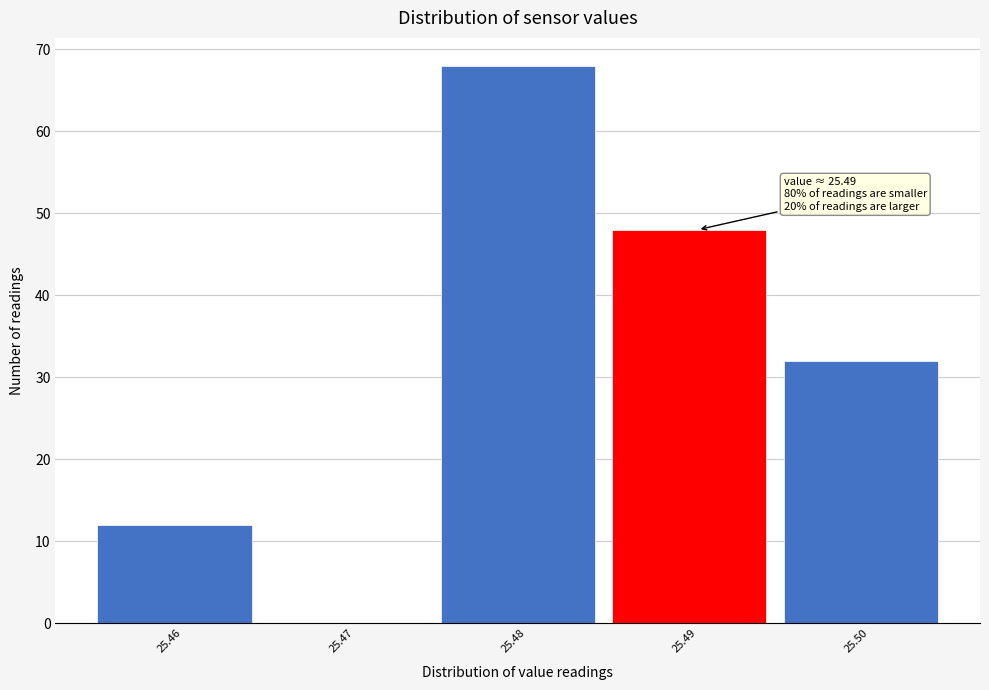

Which range on the x-axis has the tallest bar?

25.475 to 25.485